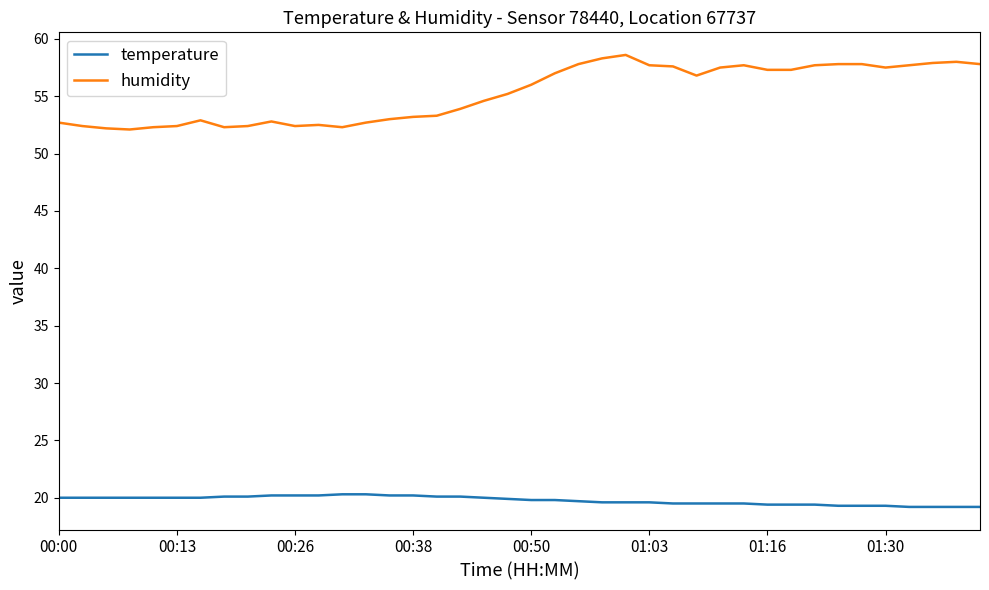

Rank the series by their average value, from lowest to highest.

temperature, humidity